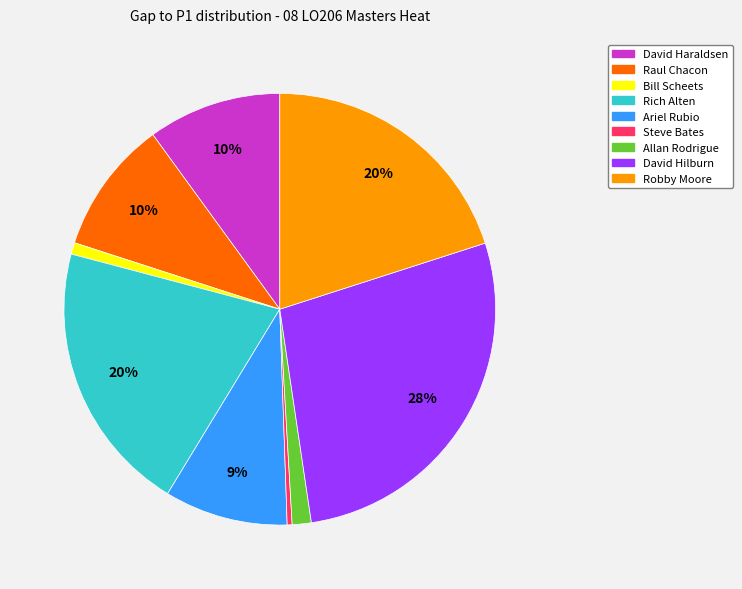

To the nearest percent, what portion does Allan Rodrigue represent?

1%